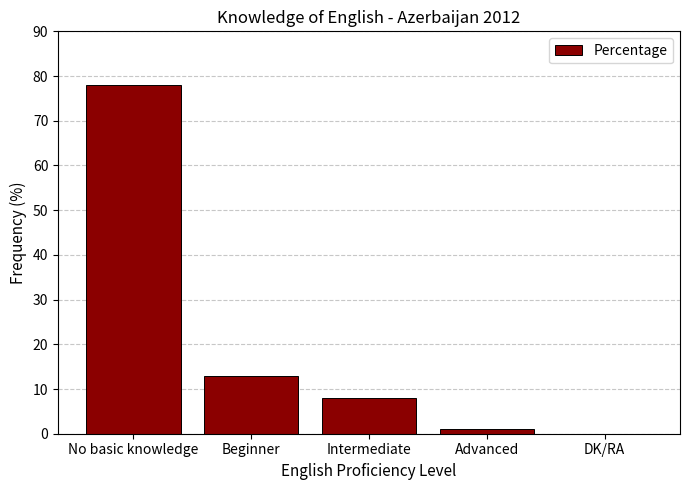

What is the greatest value displayed?

78